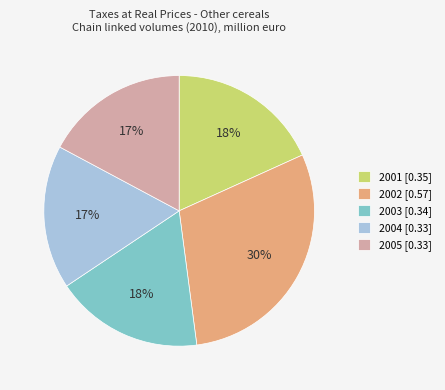

Is 2005 [0.33] the majority of the pie?

No